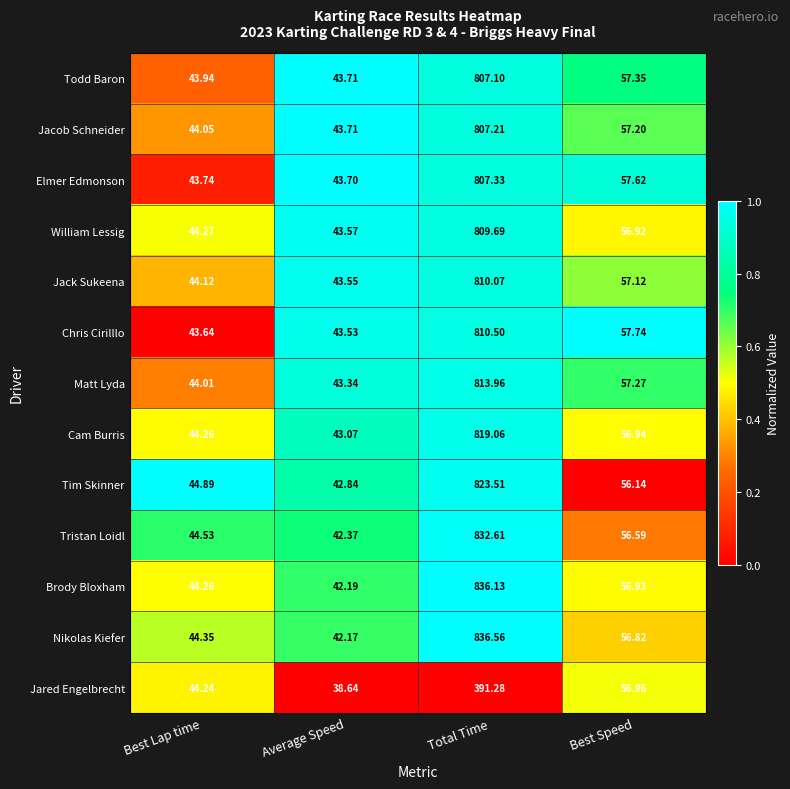

At which label does Nikolas Kiefer first exceed 56?

Total Time